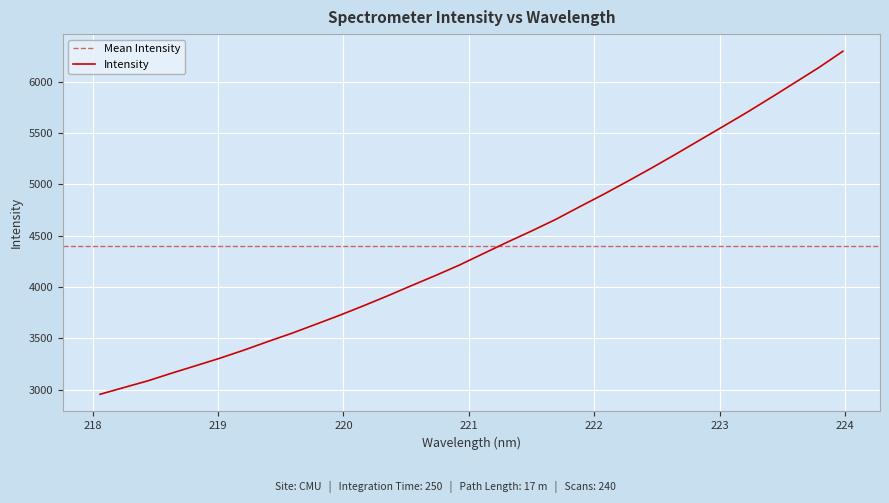

List the labels in order of value, largest first.

223.9802, 223.7895, 223.5987, 223.408, 223.2172, 223.0264, 222.8355, 222.6447, 222.4538, 222.263, 222.0721, 221.8812, 221.6902, 221.4993, 221.3083, 221.1174, 220.9264, 220.7354, 220.5444, 220.3533, 220.1623, 219.9712, 219.7801, 219.589, 219.3979, 219.2067, 219.0156, 218.8244, 218.6332, 218.442, 218.2508, 218.0596